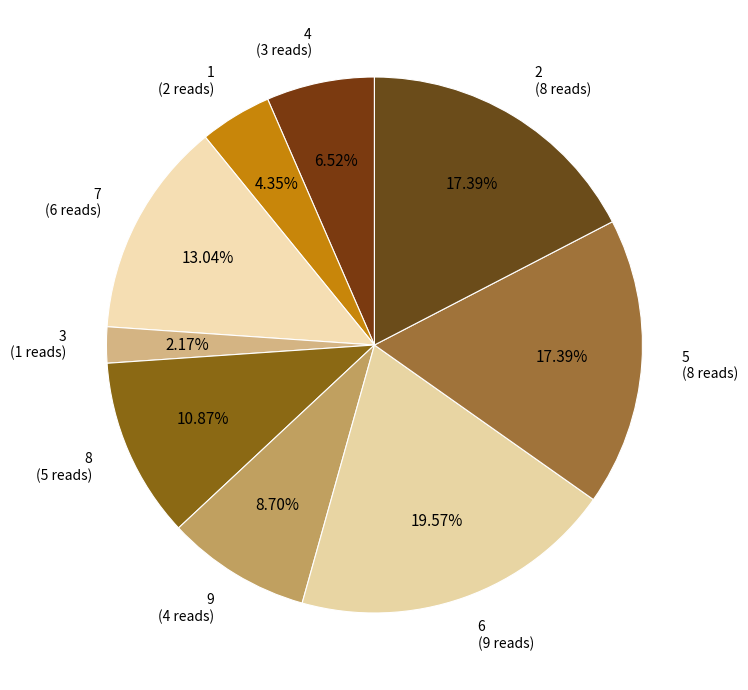

Is there a majority slice in this chart?

No